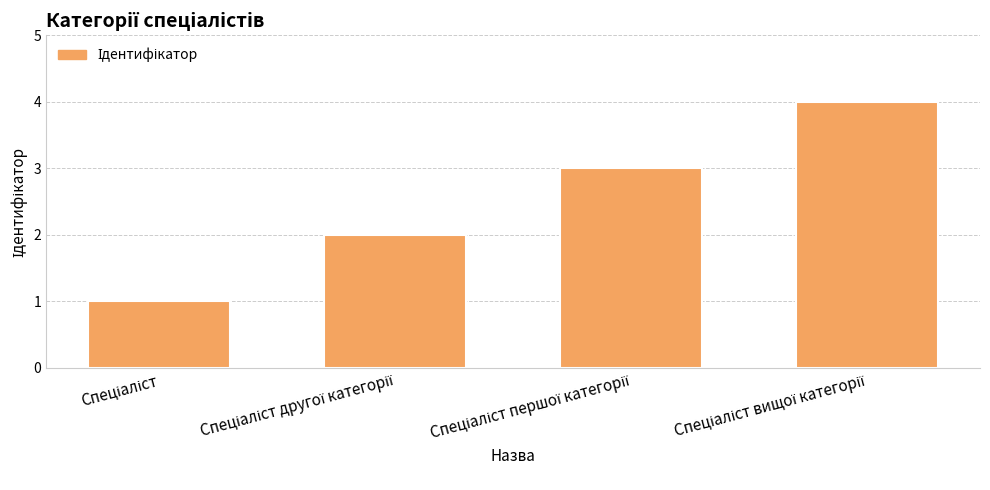

What is the sum of all values?

10